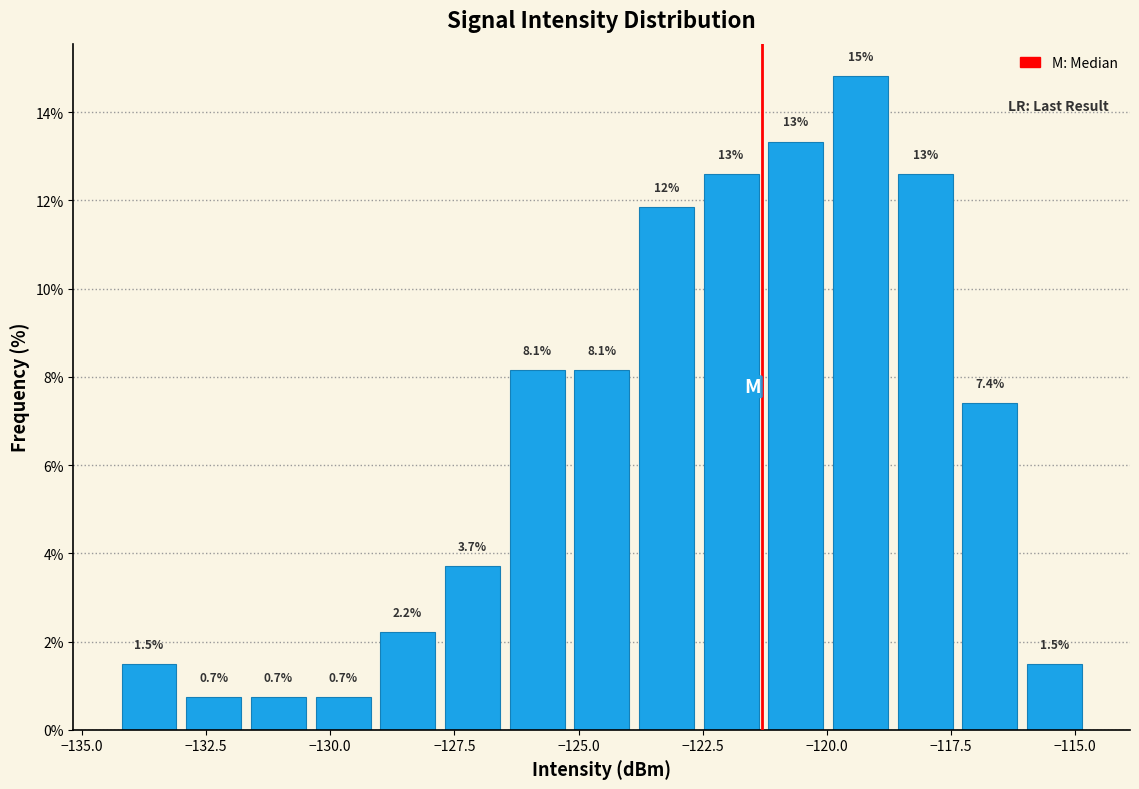

Read against the x-axis, roughly where is the centre of the tallest bar?

-119.5